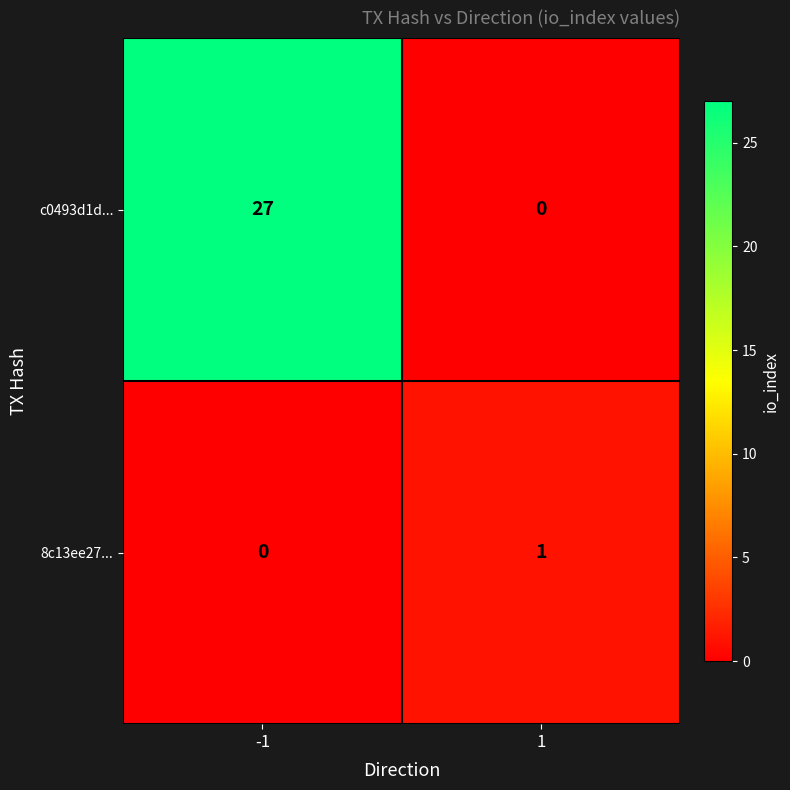

Is the value of 8c13ee27... at 1 greater than the value of c0493d1d... at 1?

Yes